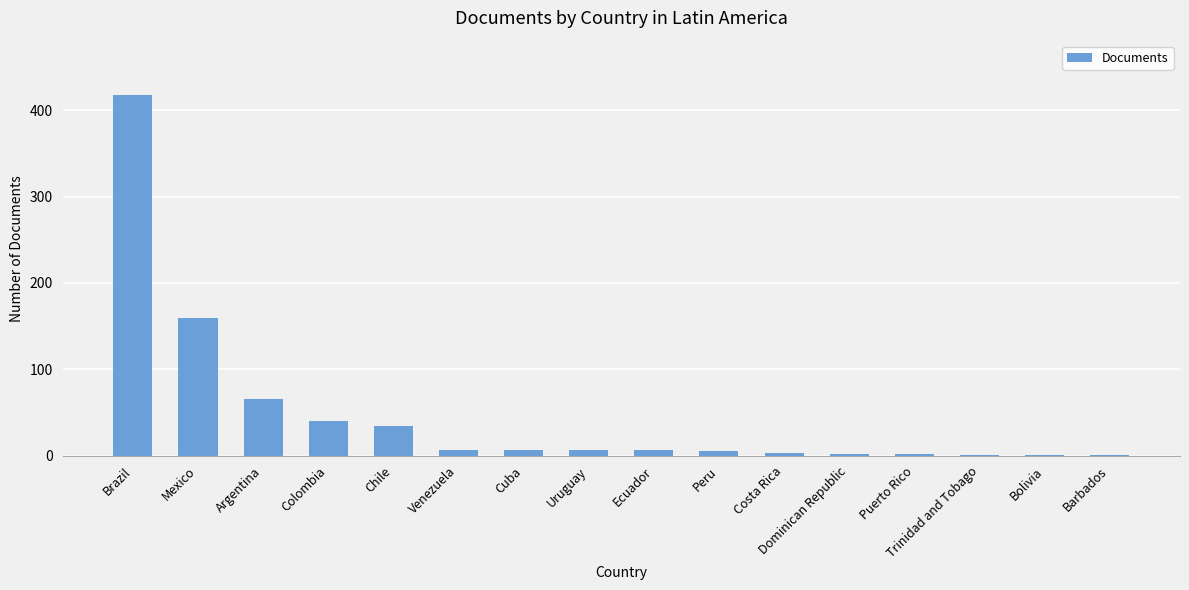

Which has a higher value, Cuba or Puerto Rico?

Cuba